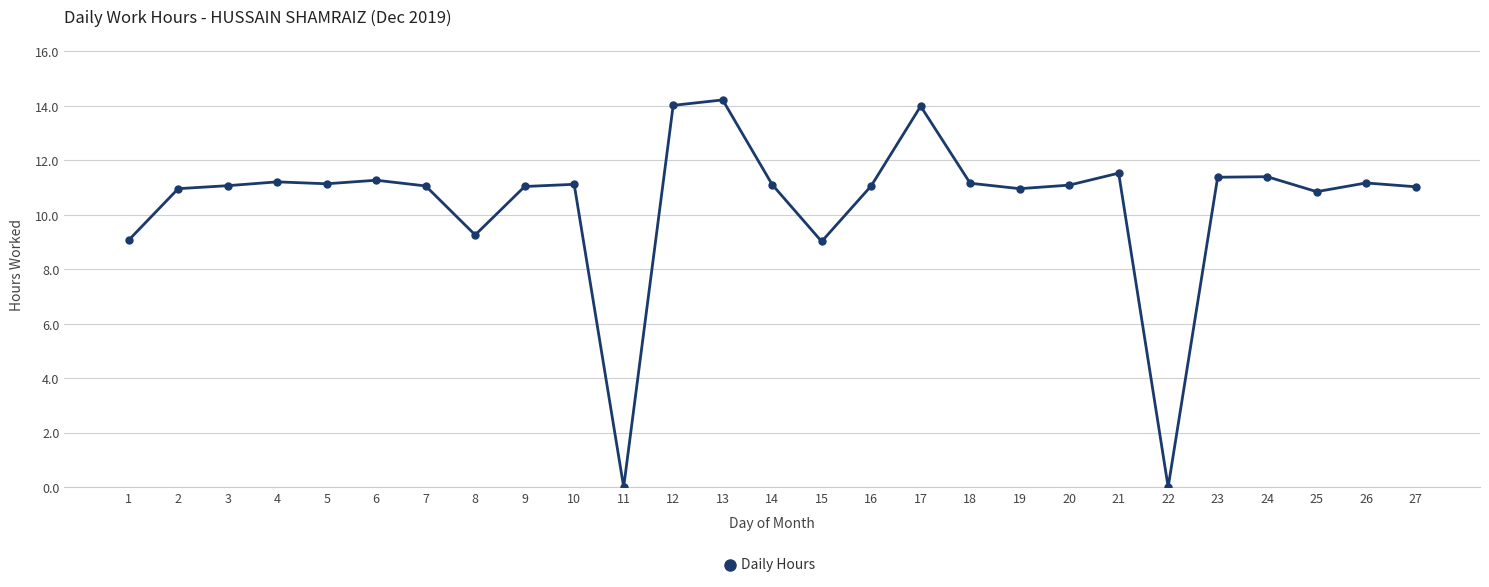

What is the difference between the values at 24 and 22?

11.4